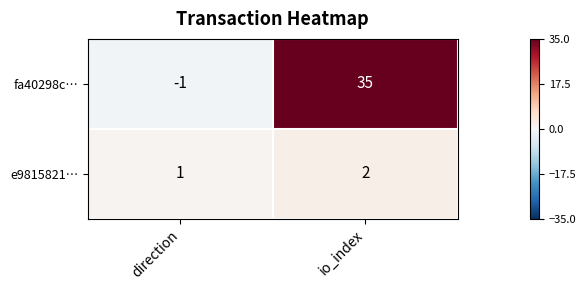

How many series are shown in this chart?

2